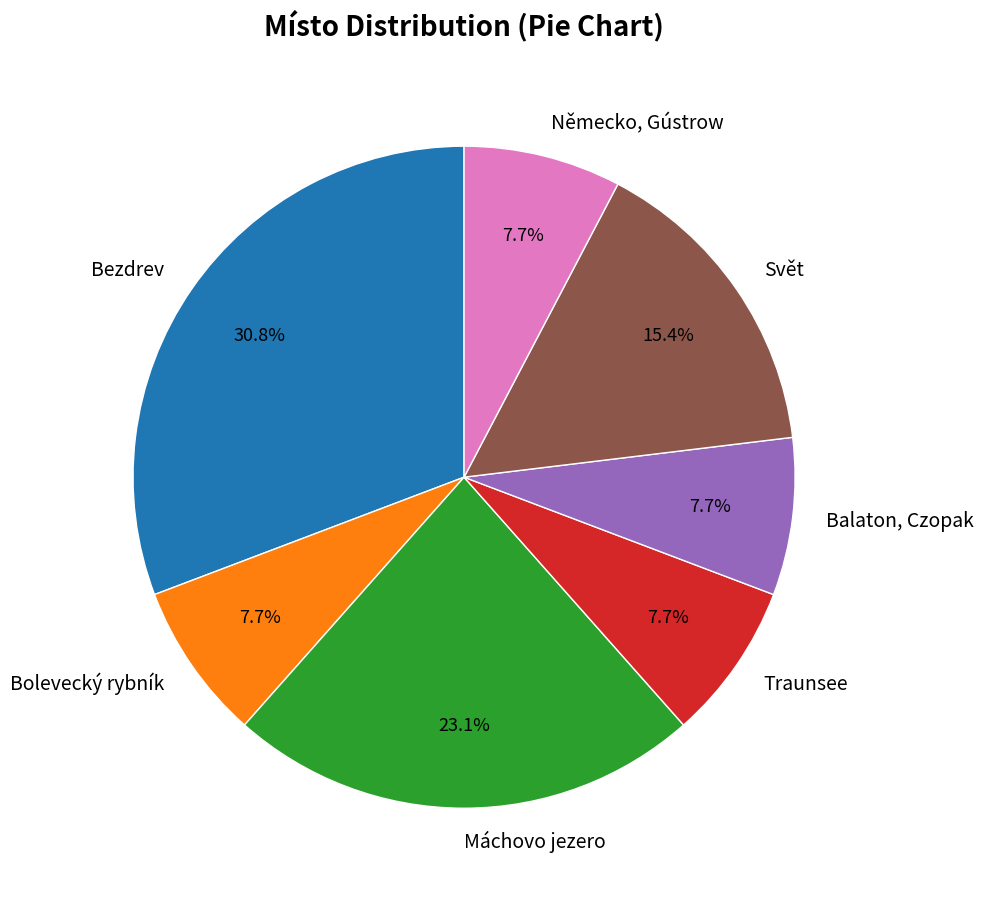

To the nearest percent, what percentage of the pie is Máchovo jezero?

23%